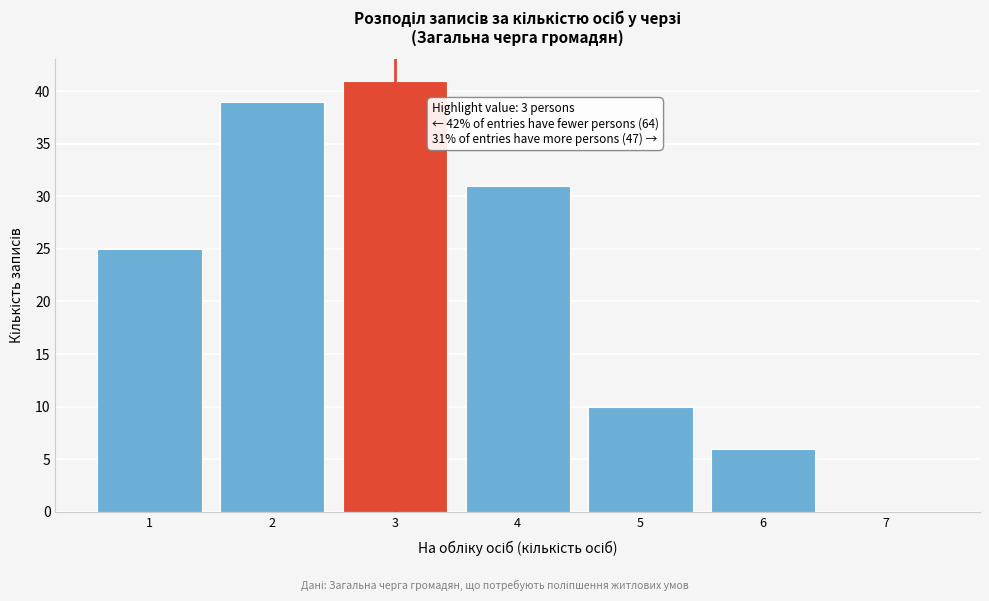

Which range on the x-axis has the tallest bar?

2.5 to 3.5